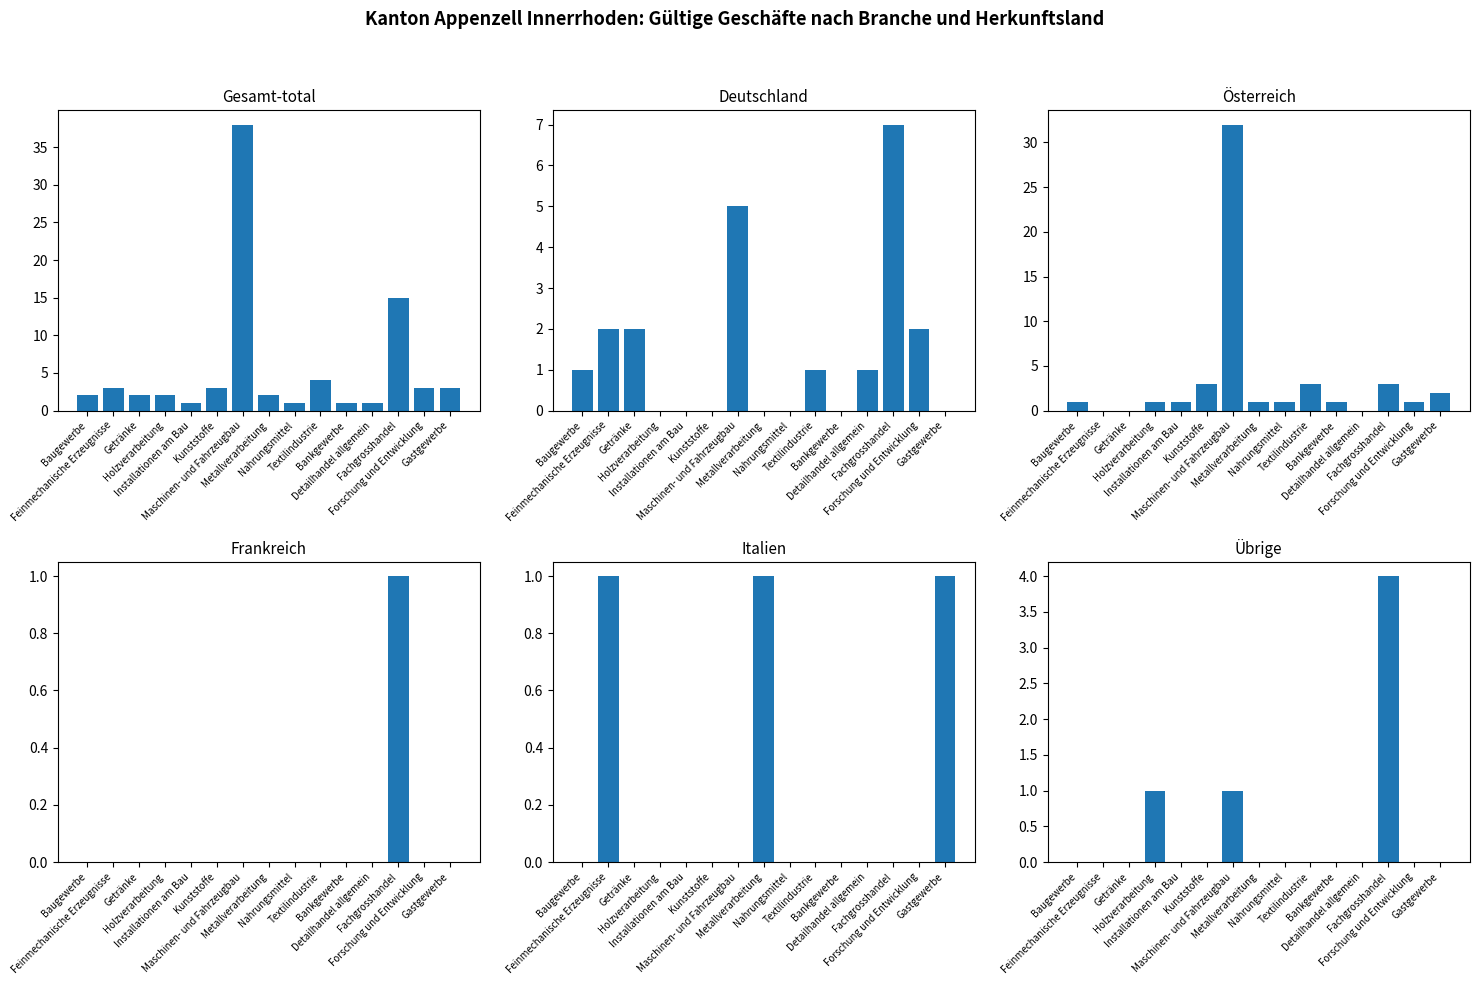

Reading left to right, transcribe all the data shown in this chart.

Gesamt-total: Baugewerbe=2	Feinmechanische Erzeugnisse=3	Getränke=2	Holzverarbeitung=2	Installationen am Bau=1	Kunststoffe=3	Maschinen- und Fahrzeugbau=38	Metallverarbeitung=2	Nahrungsmittel=1	Textilindustrie=4	Bankgewerbe=1	Detailhandel allgemein=1	Fachgrosshandel=15	Forschung und Entwicklung=3	Gastgewerbe=3
Deutschland: Baugewerbe=1	Feinmechanische Erzeugnisse=2	Getränke=2	Holzverarbeitung=0	Installationen am Bau=0	Kunststoffe=0	Maschinen- und Fahrzeugbau=5	Metallverarbeitung=0	Nahrungsmittel=0	Textilindustrie=1	Bankgewerbe=0	Detailhandel allgemein=1	Fachgrosshandel=7	Forschung und Entwicklung=2	Gastgewerbe=0
Österreich: Baugewerbe=1	Feinmechanische Erzeugnisse=0	Getränke=0	Holzverarbeitung=1	Installationen am Bau=1	Kunststoffe=3	Maschinen- und Fahrzeugbau=32	Metallverarbeitung=1	Nahrungsmittel=1	Textilindustrie=3	Bankgewerbe=1	Detailhandel allgemein=0	Fachgrosshandel=3	Forschung und Entwicklung=1	Gastgewerbe=2
Frankreich: Baugewerbe=0	Feinmechanische Erzeugnisse=0	Getränke=0	Holzverarbeitung=0	Installationen am Bau=0	Kunststoffe=0	Maschinen- und Fahrzeugbau=0	Metallverarbeitung=0	Nahrungsmittel=0	Textilindustrie=0	Bankgewerbe=0	Detailhandel allgemein=0	Fachgrosshandel=1	Forschung und Entwicklung=0	Gastgewerbe=0
Italien: Baugewerbe=0	Feinmechanische Erzeugnisse=1	Getränke=0	Holzverarbeitung=0	Installationen am Bau=0	Kunststoffe=0	Maschinen- und Fahrzeugbau=0	Metallverarbeitung=1	Nahrungsmittel=0	Textilindustrie=0	Bankgewerbe=0	Detailhandel allgemein=0	Fachgrosshandel=0	Forschung und Entwicklung=0	Gastgewerbe=1
Übrige: Baugewerbe=0	Feinmechanische Erzeugnisse=0	Getränke=0	Holzverarbeitung=1	Installationen am Bau=0	Kunststoffe=0	Maschinen- und Fahrzeugbau=1	Metallverarbeitung=0	Nahrungsmittel=0	Textilindustrie=0	Bankgewerbe=0	Detailhandel allgemein=0	Fachgrosshandel=4	Forschung und Entwicklung=0	Gastgewerbe=0